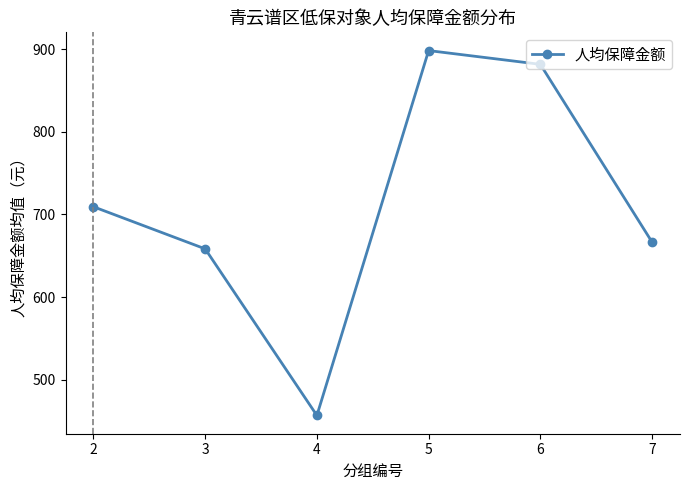

True or false: the data shows 658.3 at 3.

True